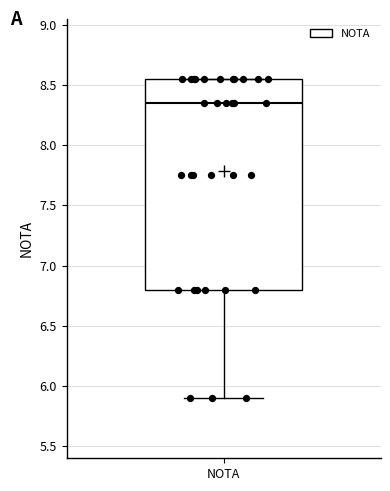

Transcribe this box plot: give where the median line is, the range the box spans, and where the two whiskers end, as read against the y-axis. The values are not printed on the chart, so give them approximately, as read against the axis.

median 8.35, box 6.80 to 8.55, whiskers 5.90 to 8.55